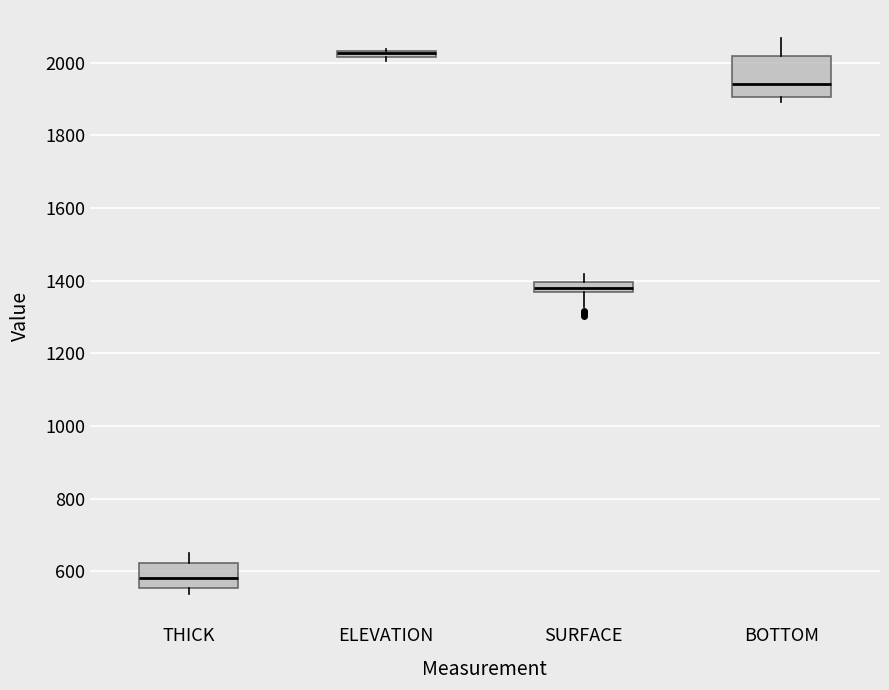

Comparing the boxes themselves (not the whiskers), which one is the tallest?

BOTTOM